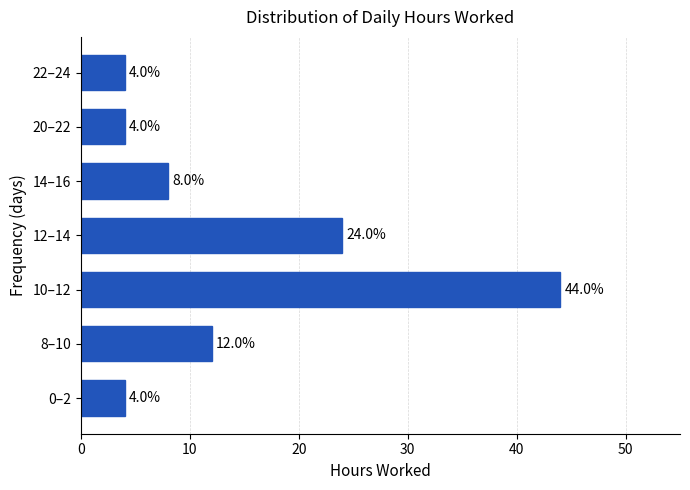

Reading bottom to top, transcribe all the data shown in this chart.

4	12	44	24	8	4	4